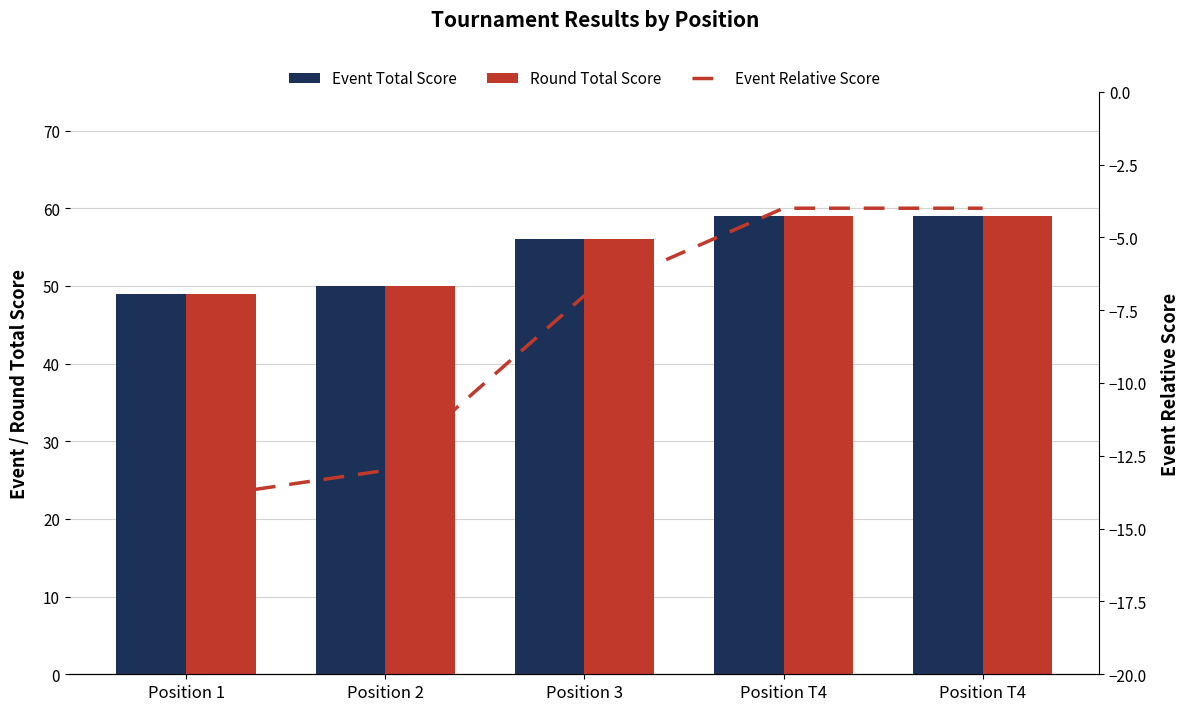

Is the value of Event Relative Score at Position 3 greater than the value of Event Total Score at Position T4?

No